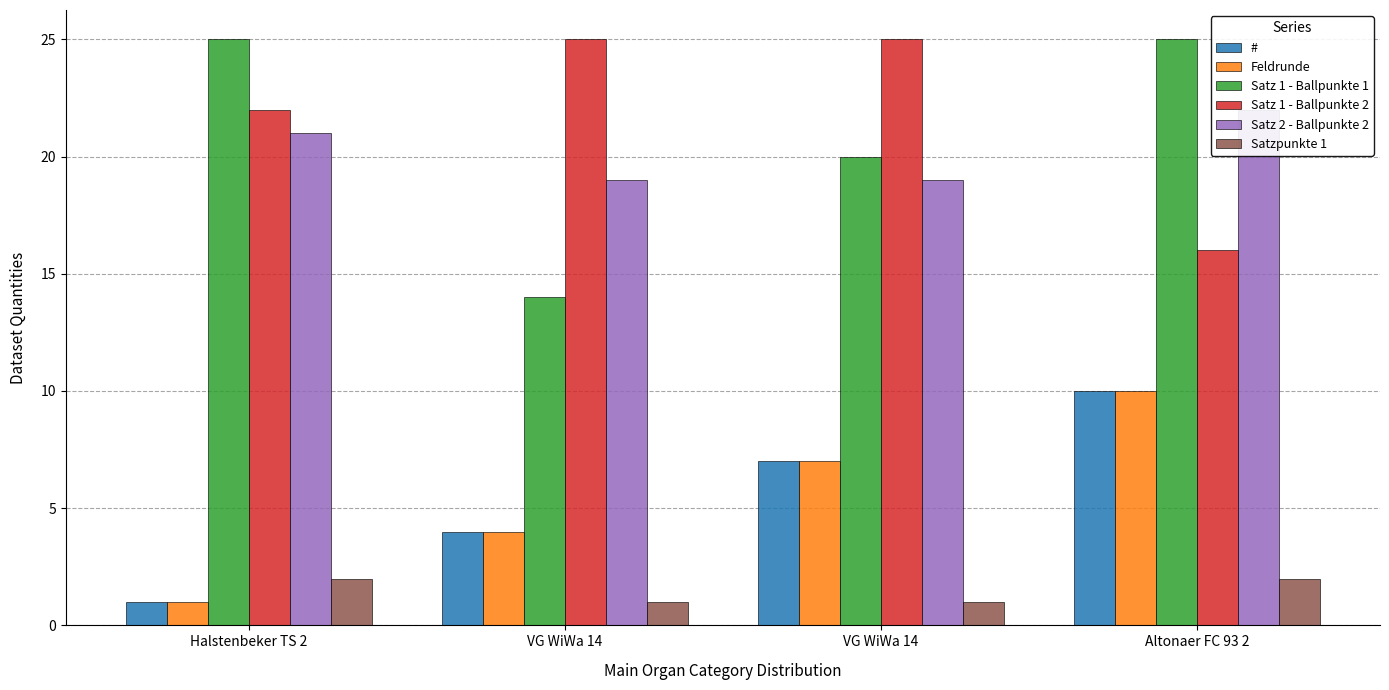

At which category does the chart reach its peak across all series?

Halstenbeker TS 2